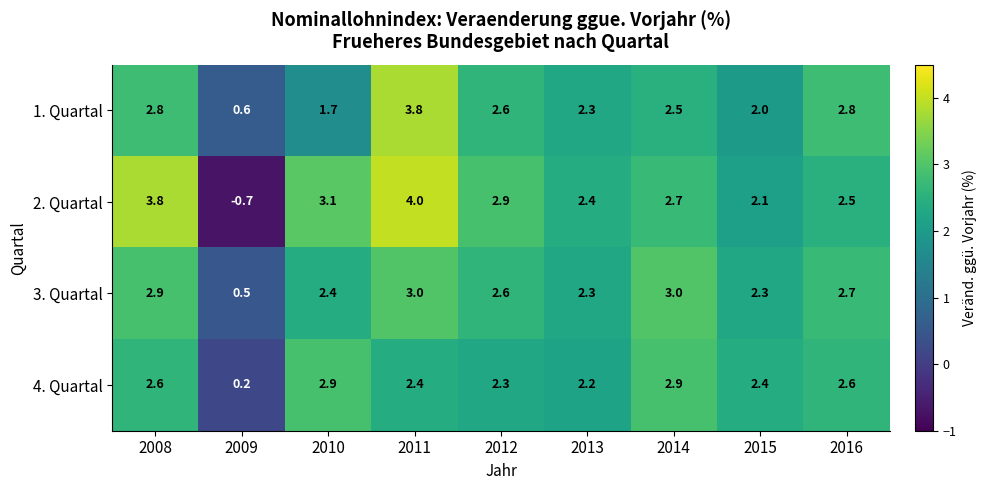

Which category has the lowest value across all series?

2009